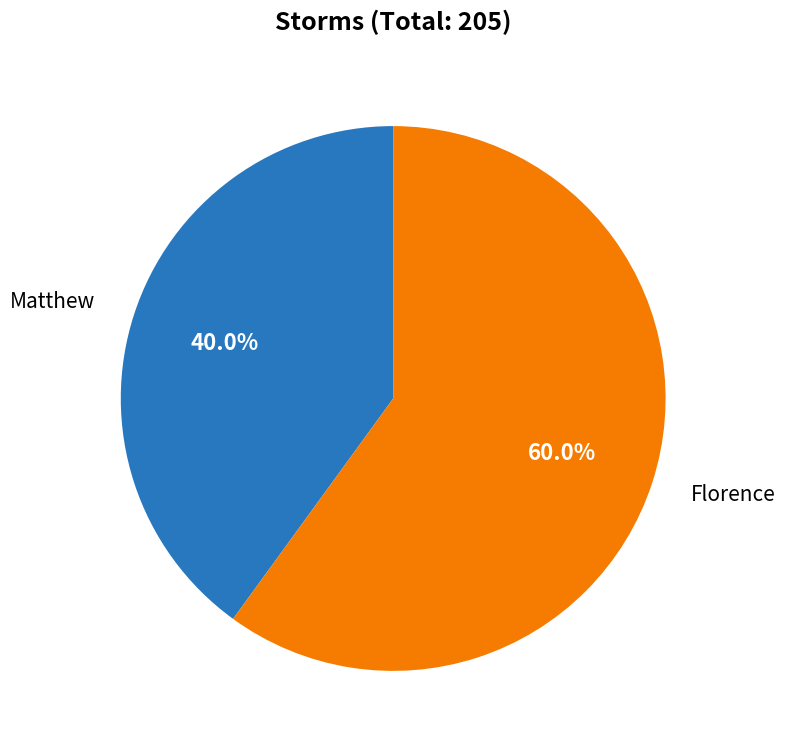

How many slices are in this pie chart?

2